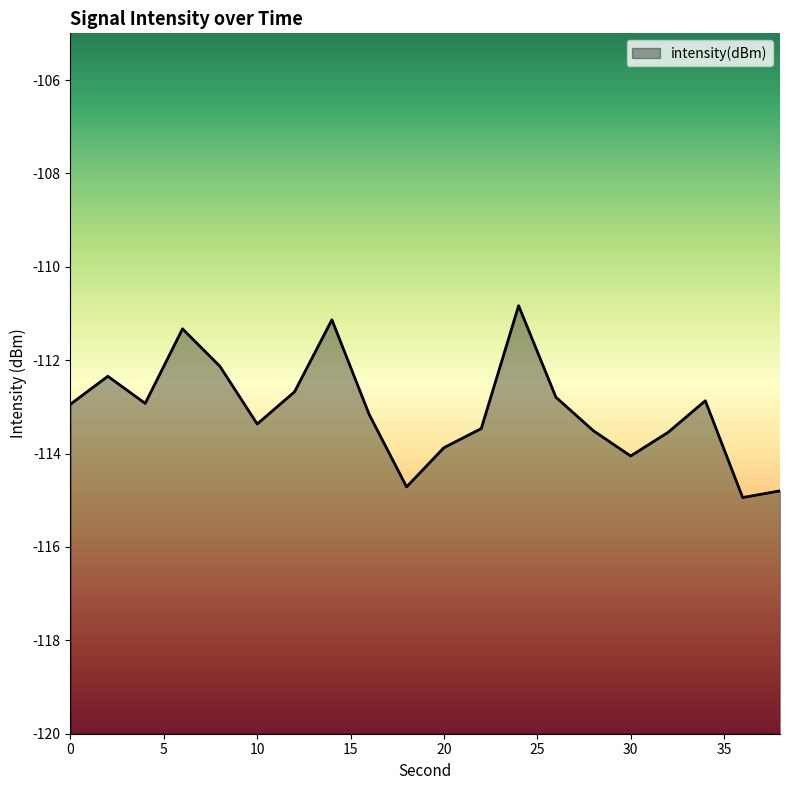

Reading left to right, list all the values displayed in this chart.

-112.9	-112.3	-112.9	-111.3	-112.1	-113.4	-112.7	-111.1	-113.2	-114.7	-113.9	-113.5	-110.8	-112.8	-113.5	-114.1	-113.5	-112.9	-114.9	-114.8